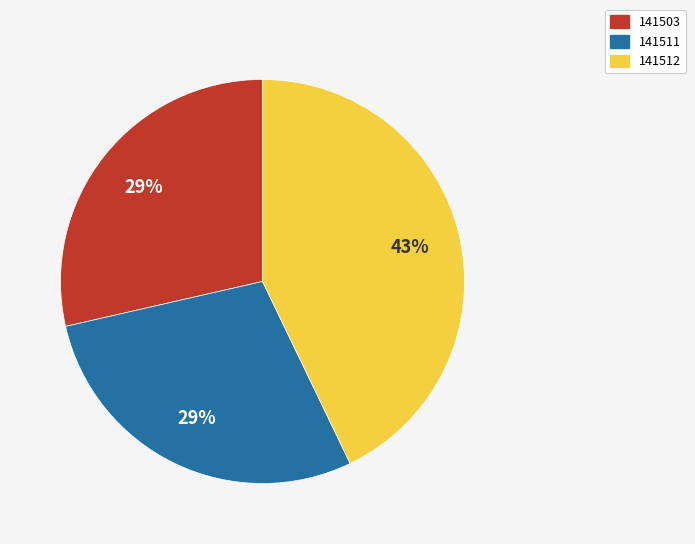

How many segments does this pie chart have?

3